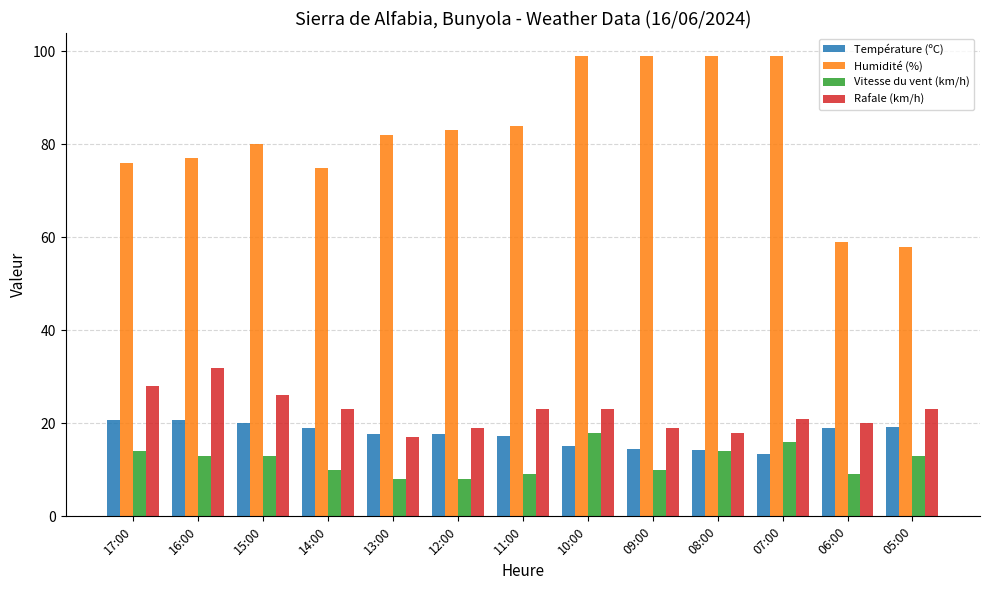

Which series has the largest range (max minus min)?

Humidité (%)